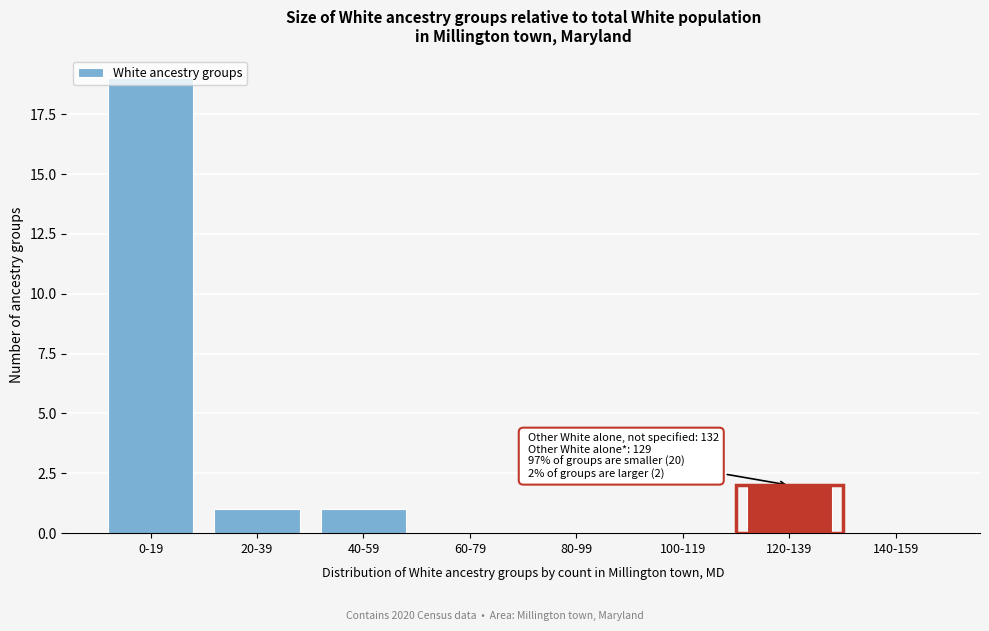

What is the sum of all values?

23